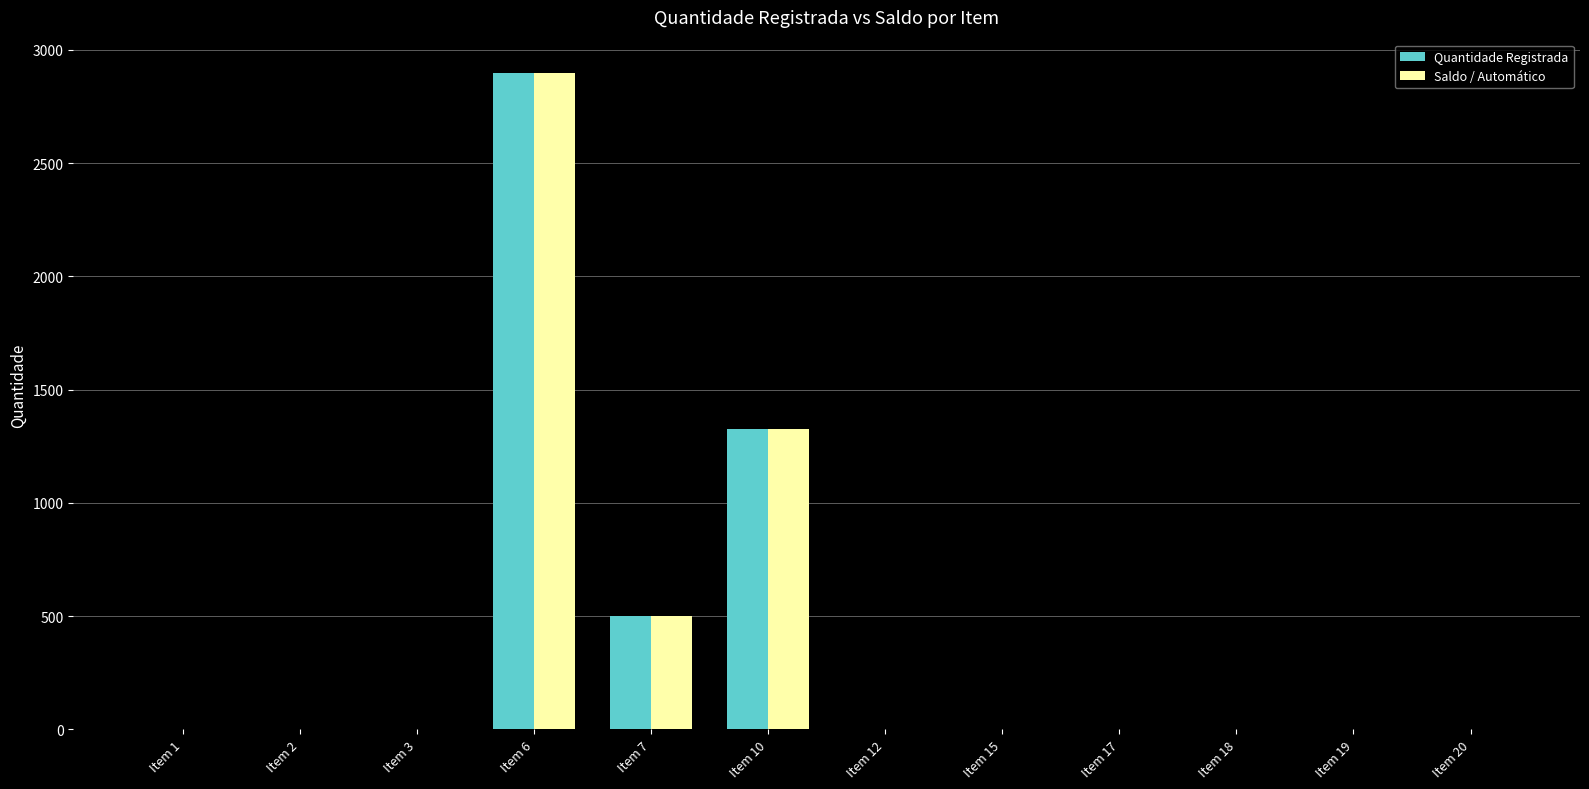

How many data points does each series have?

12